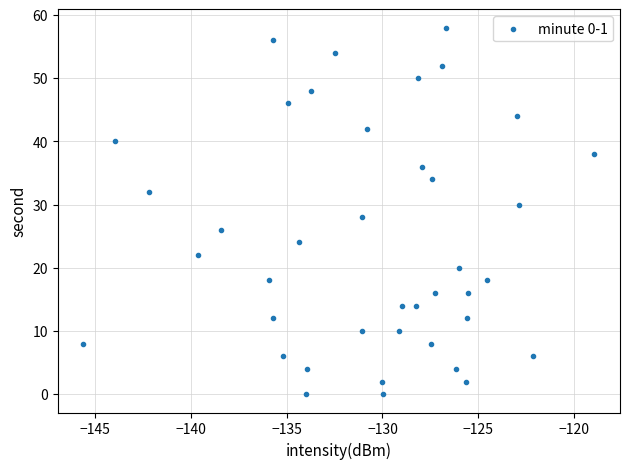

What is the range of Y values (max minus min)?

58